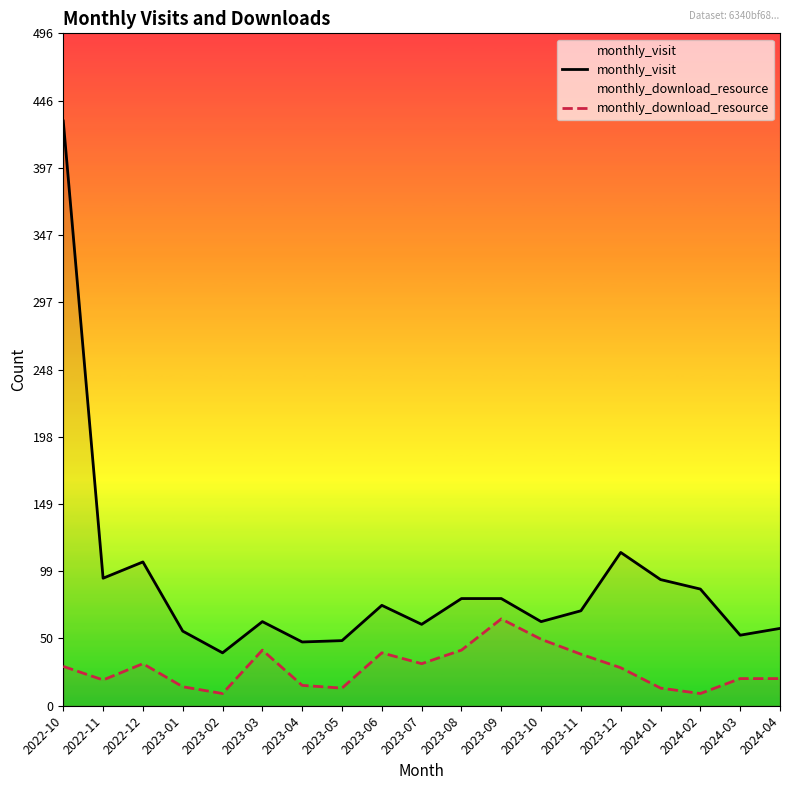

The monthly_visit series shows 94 at 2022-11. True or false?

True